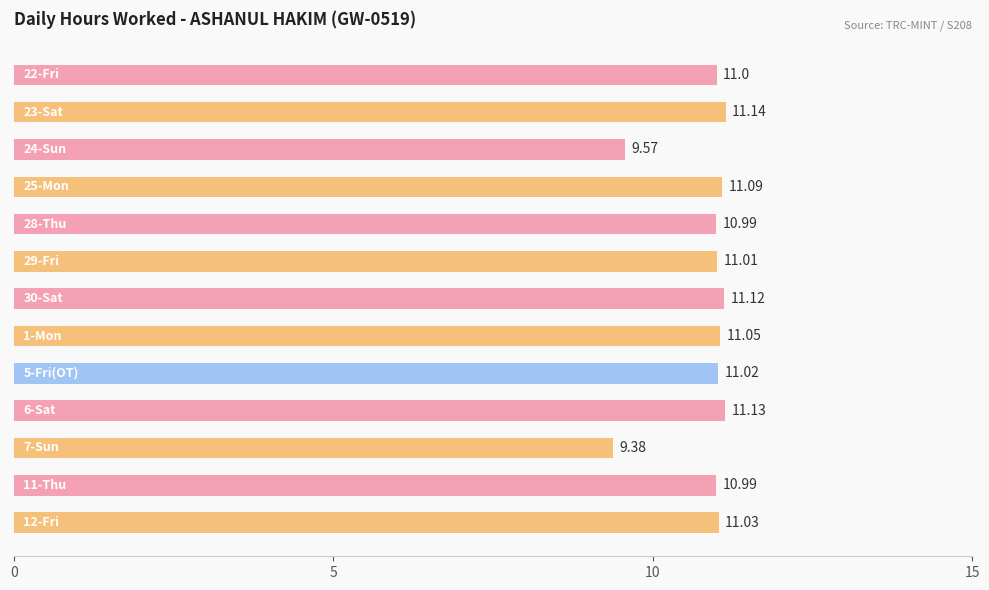

What is the difference between the maximum and minimum values?

1.8